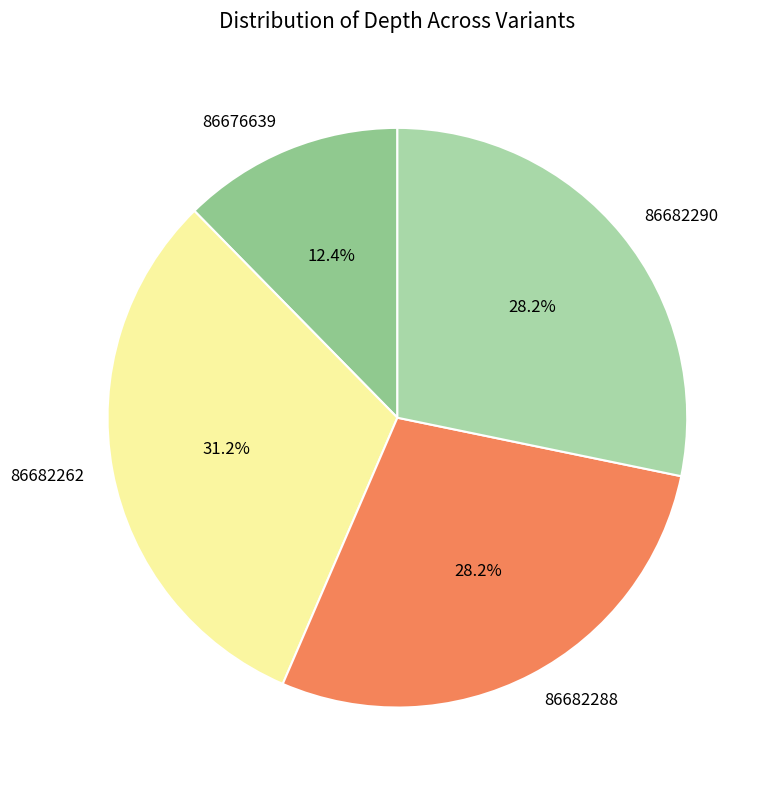

Combined, do 86682262 and 86682290 account for over 50%?

Yes